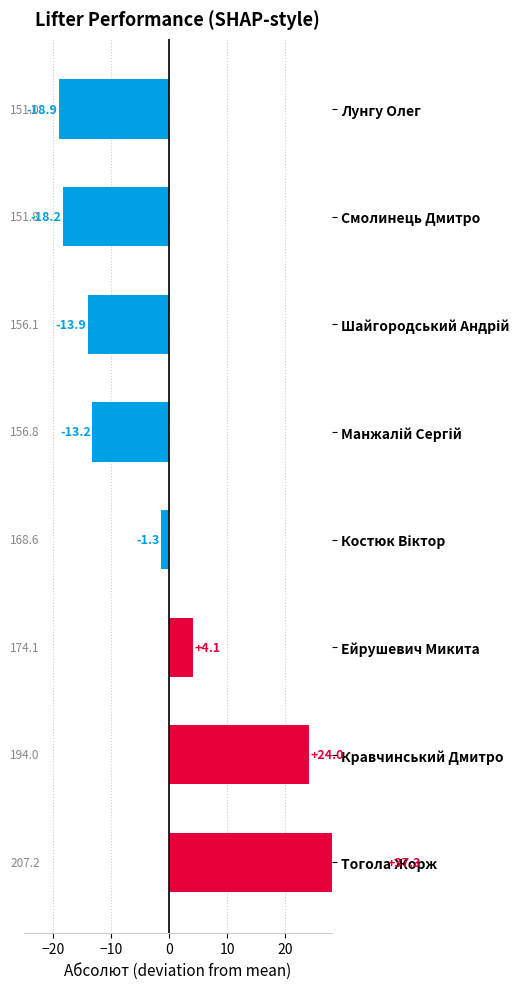

True or false: the data shows -1.3 at Костюк Віктор.

True